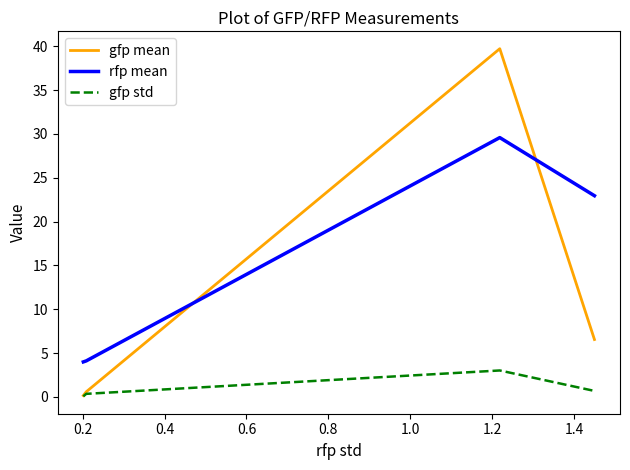

Which series has the largest range (max minus min)?

gfp mean